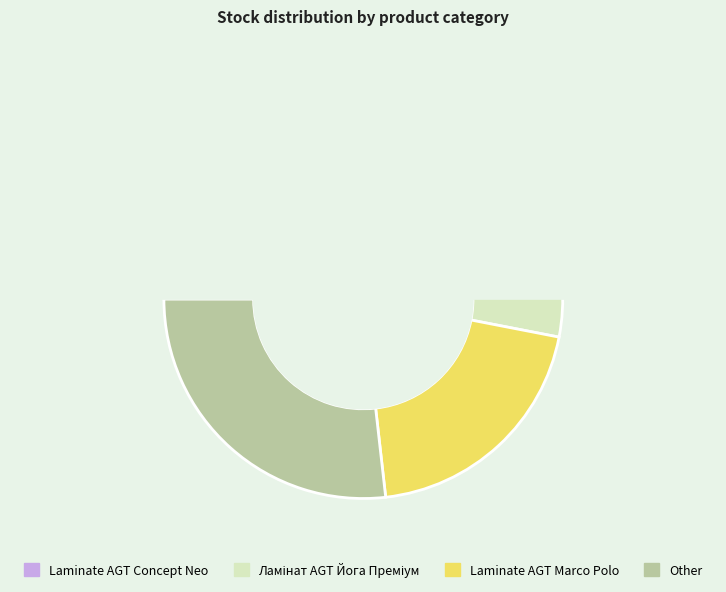

Is the sum of Skin panel 18 mm. Miro and Крайка 23x2 мм.  Skin Венера greater than half?

No